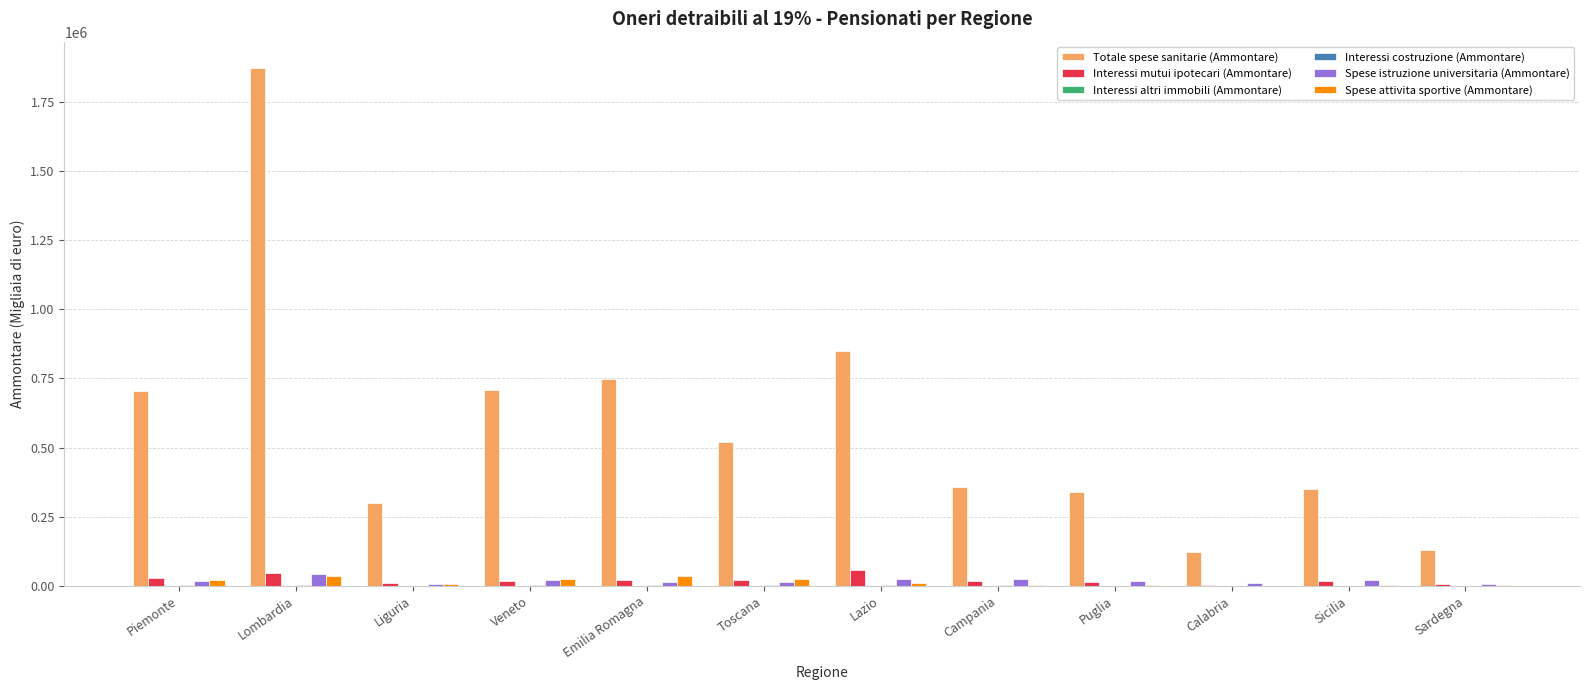

Which series has the largest total across all categories?

Totale spese sanitarie (Ammontare)